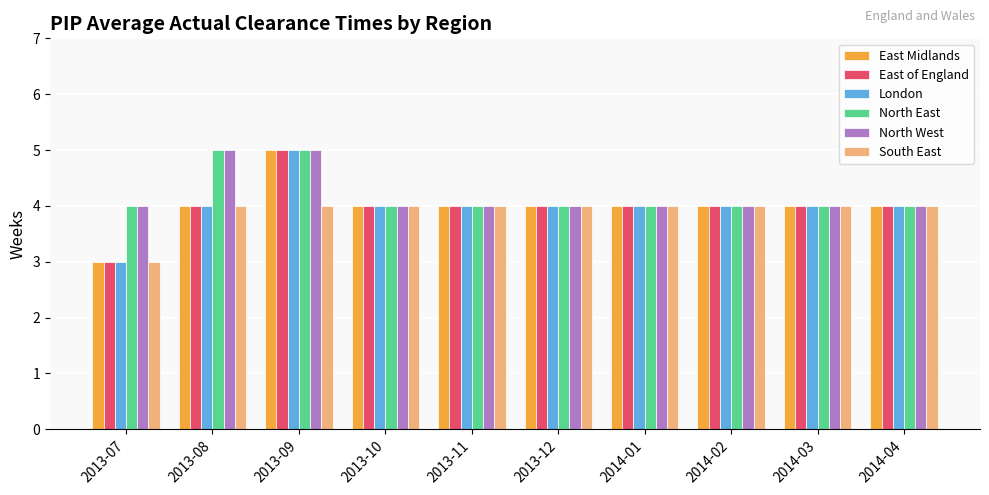

What is the maximum value for South East?

4